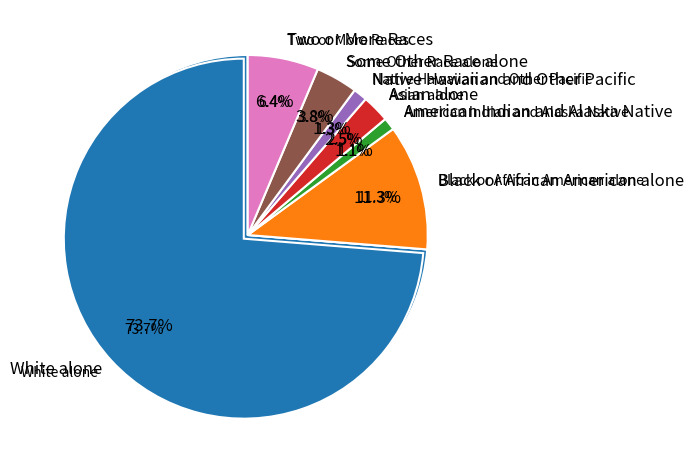

To the nearest percent, what is the combined percentage of Some Other Race alone and Two or More Races?

10%